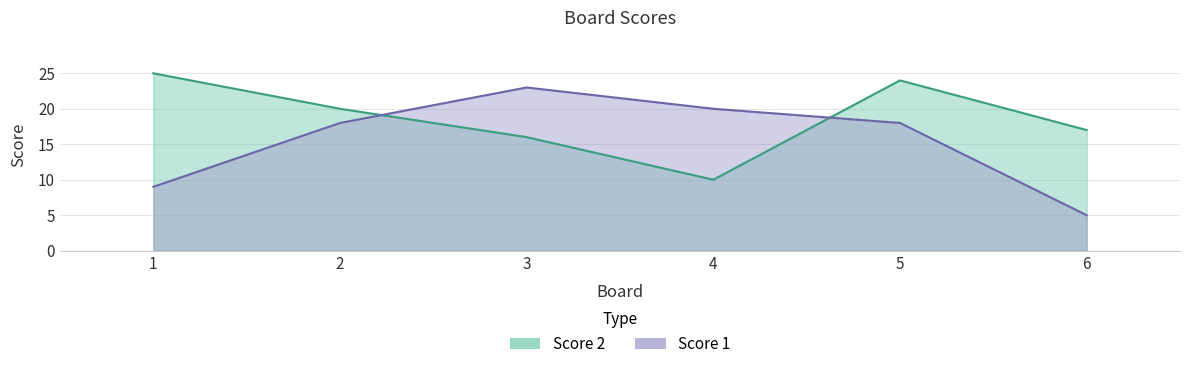

Which has a higher value, 1 or 6?

1